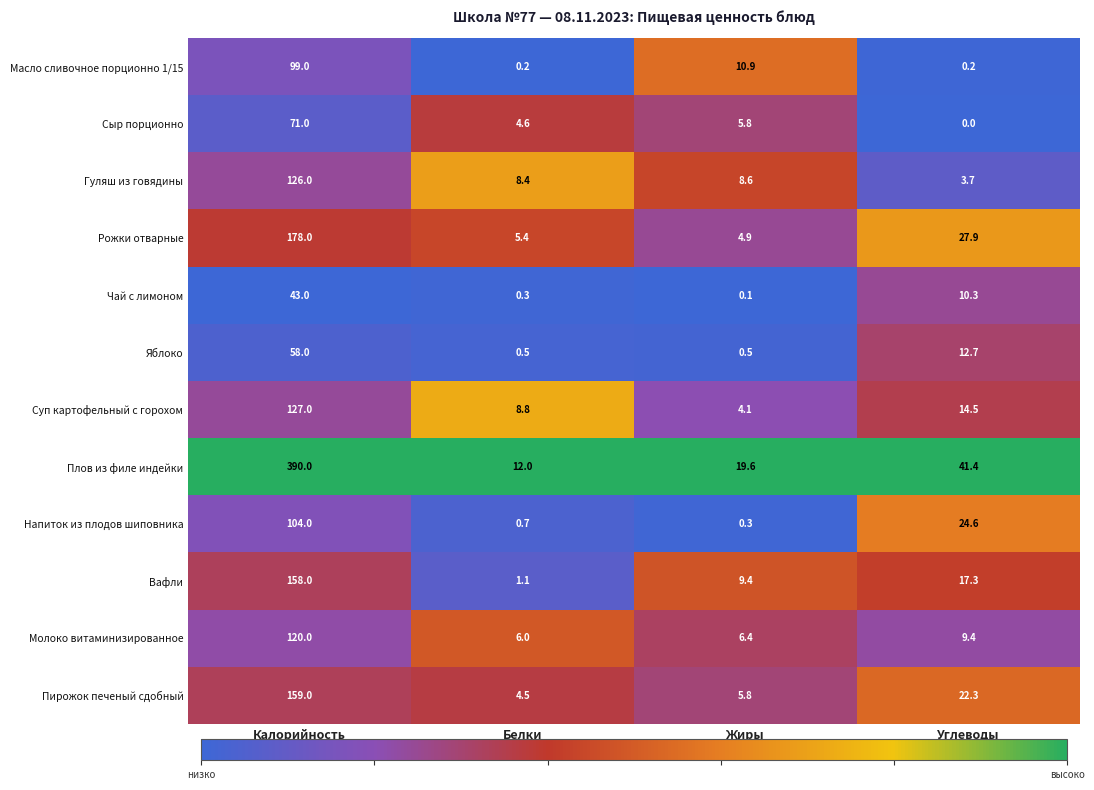

How many categories are shown in the chart?

4